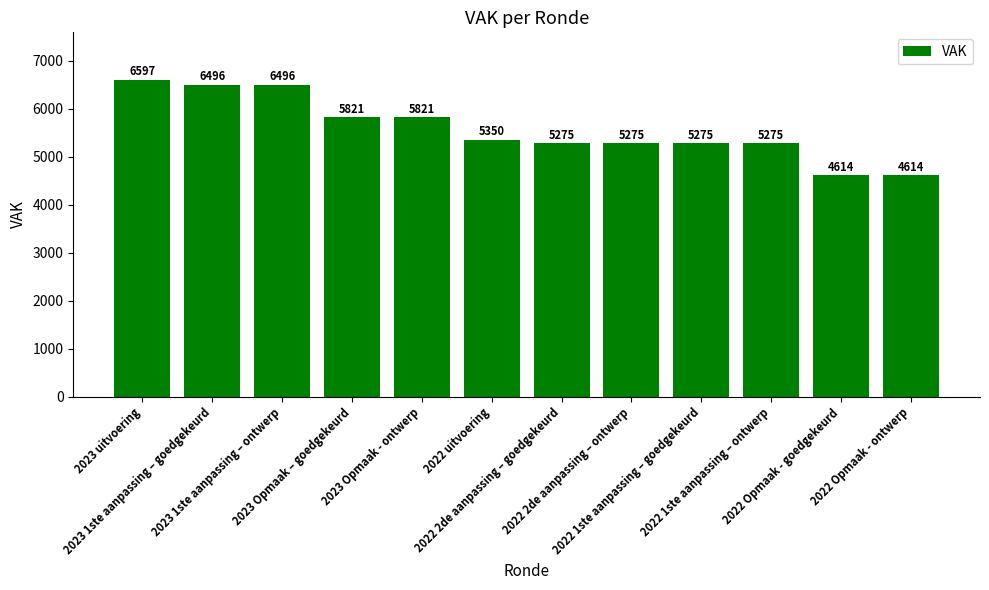

What is the difference between the maximum and second lowest values?

1983